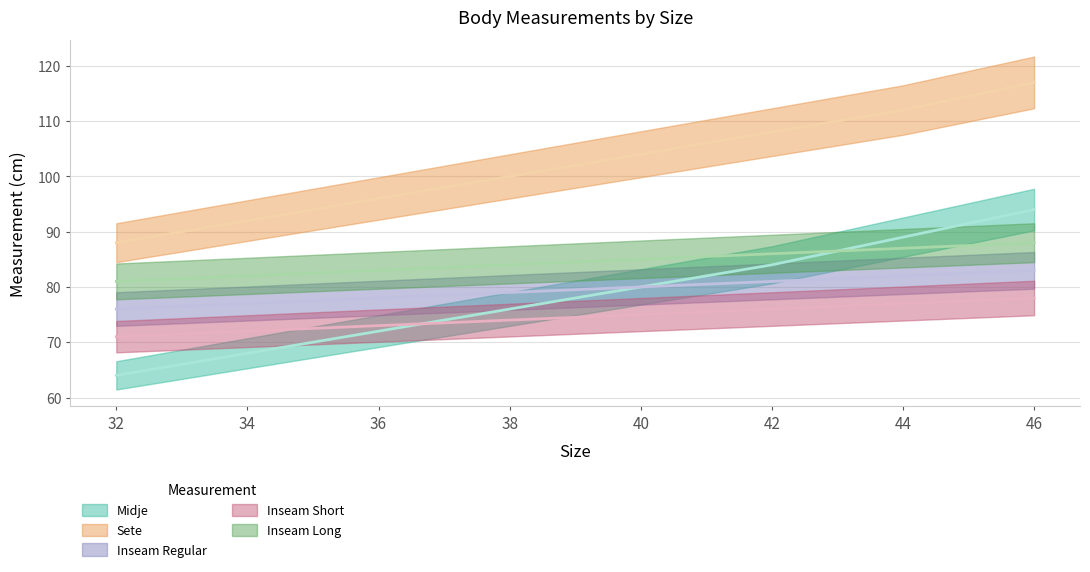

True or false: Inseam Regular has more than 1 interior local peaks.

False